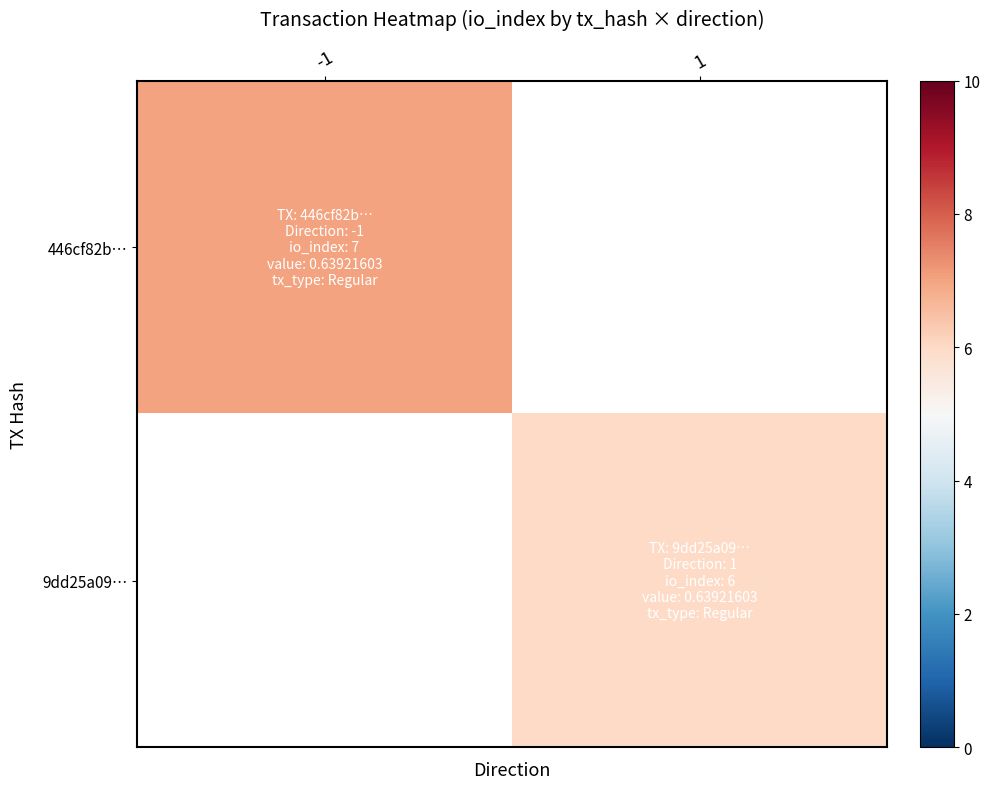

What is the approximate value of 446cf82b… at -1?

7.0